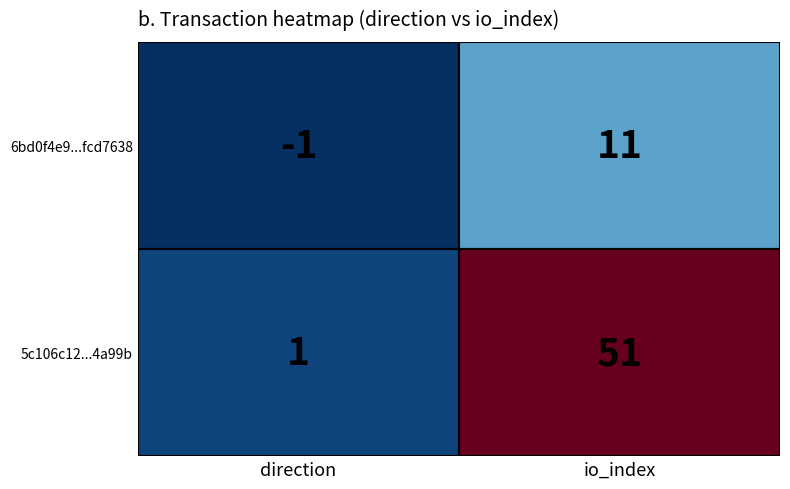

What is the maximum value for 5c106c12...4a99b?

51